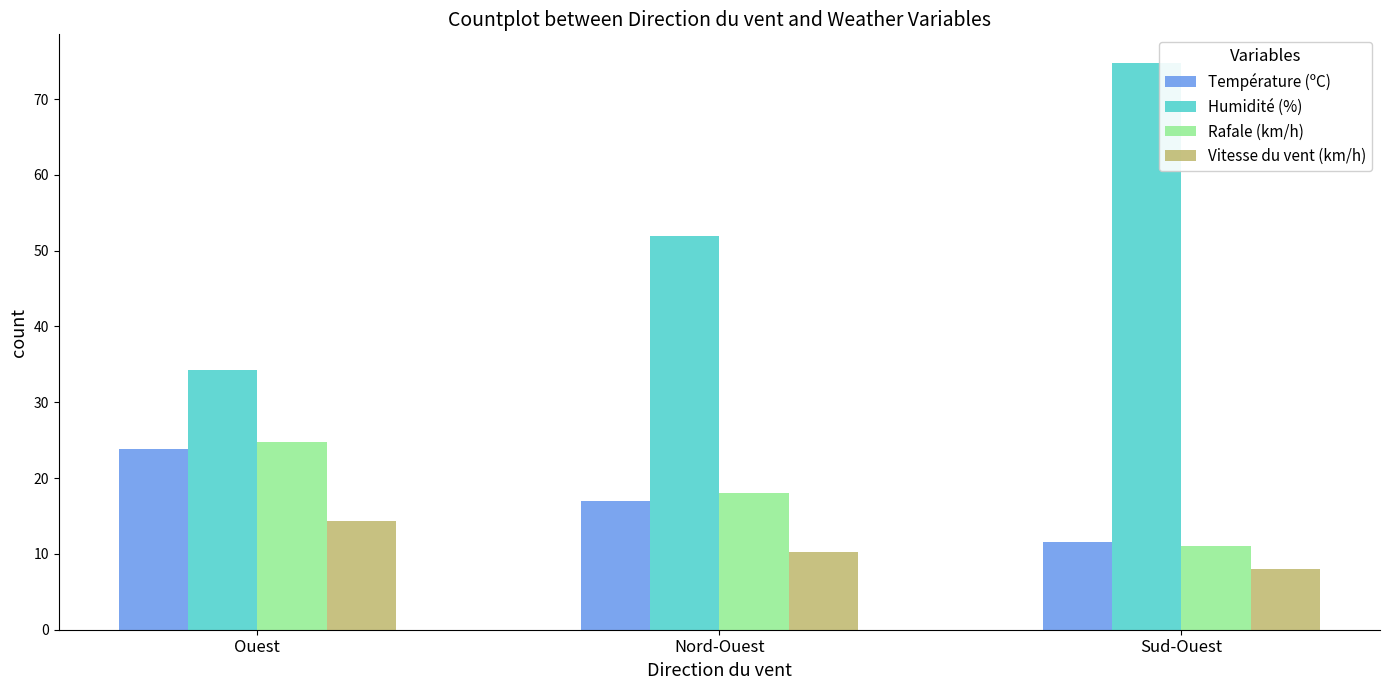

At which label does Humidité (%) reach its minimum?

Ouest